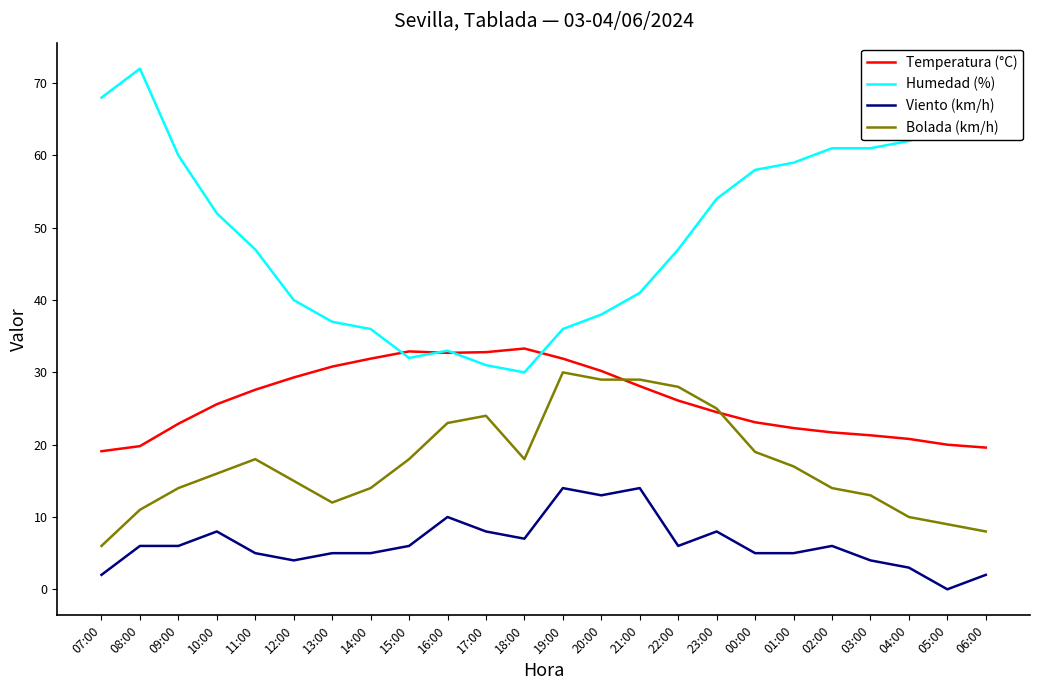

What is the minimum value for Bolada (km/h)?

6.0